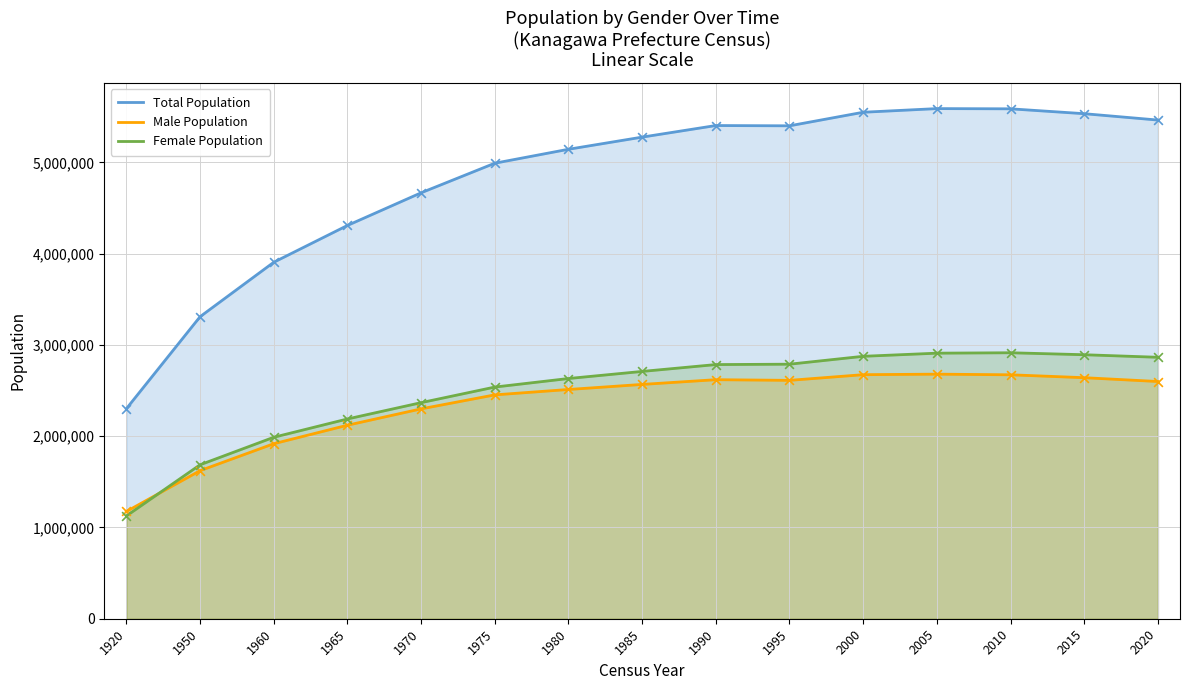

At which category is the sum across all series the highest?

2005